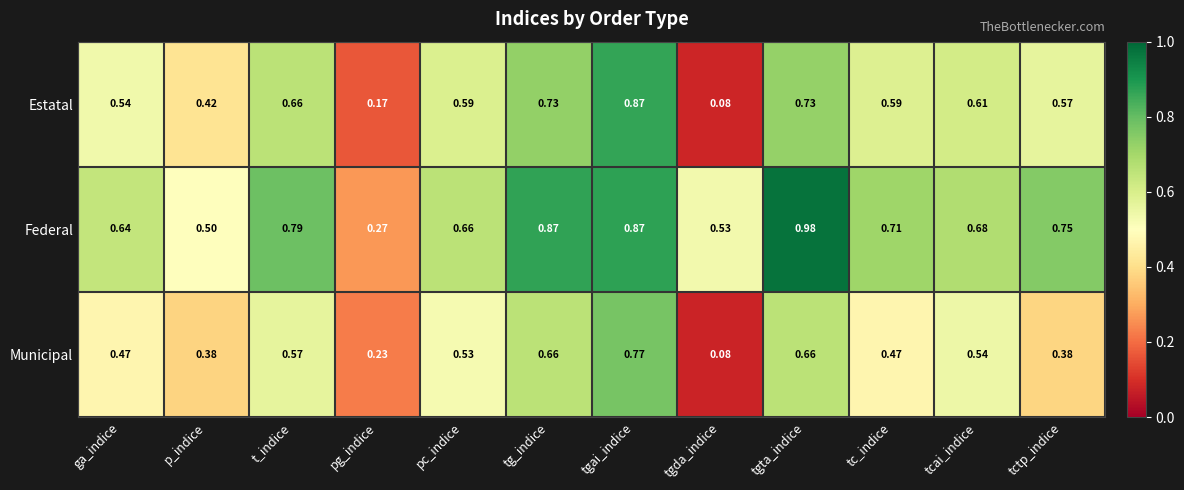

Which series has the largest total across all categories?

Federal